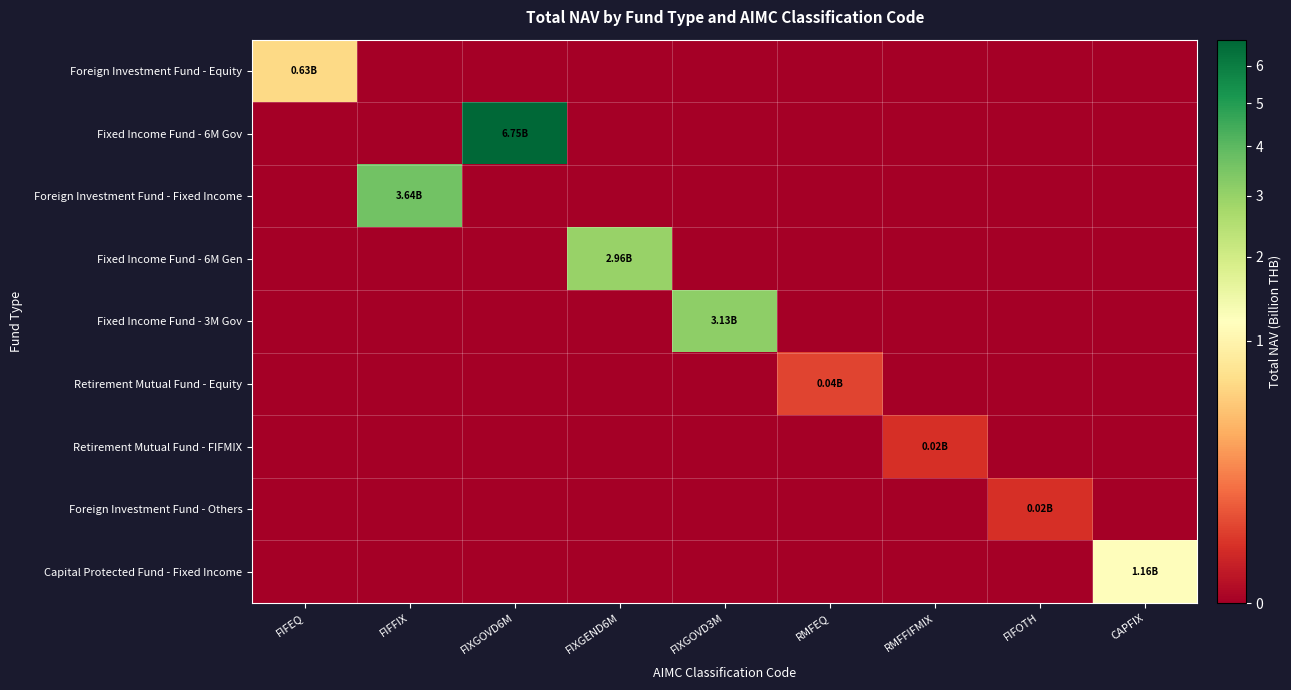

At which category is the sum across all series the highest?

FIXGOVD6M